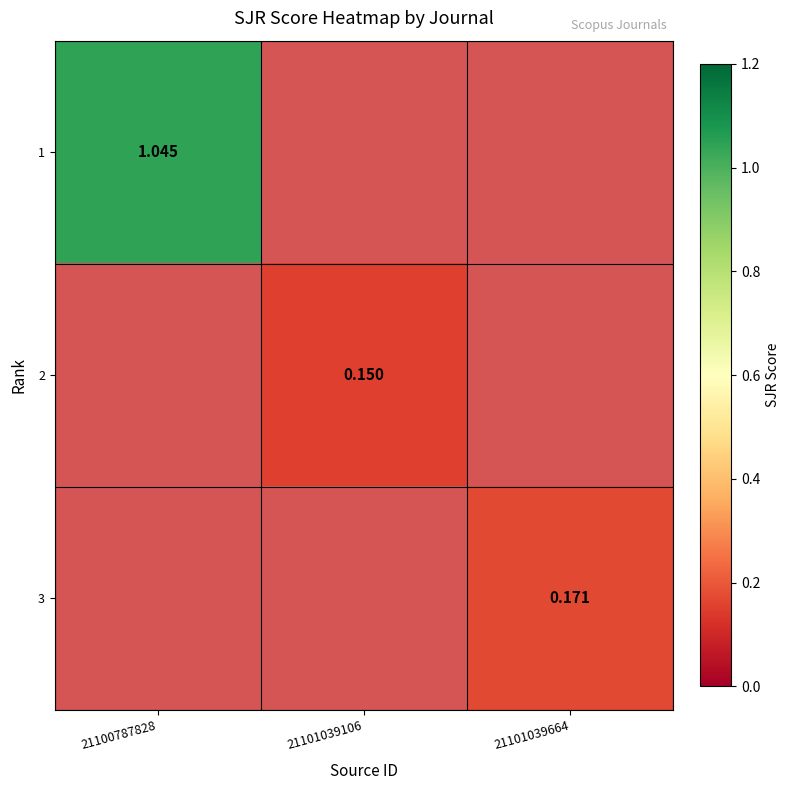

Is the value of 3 at 21100787828 greater than the value of 1 at 21101039106?

No